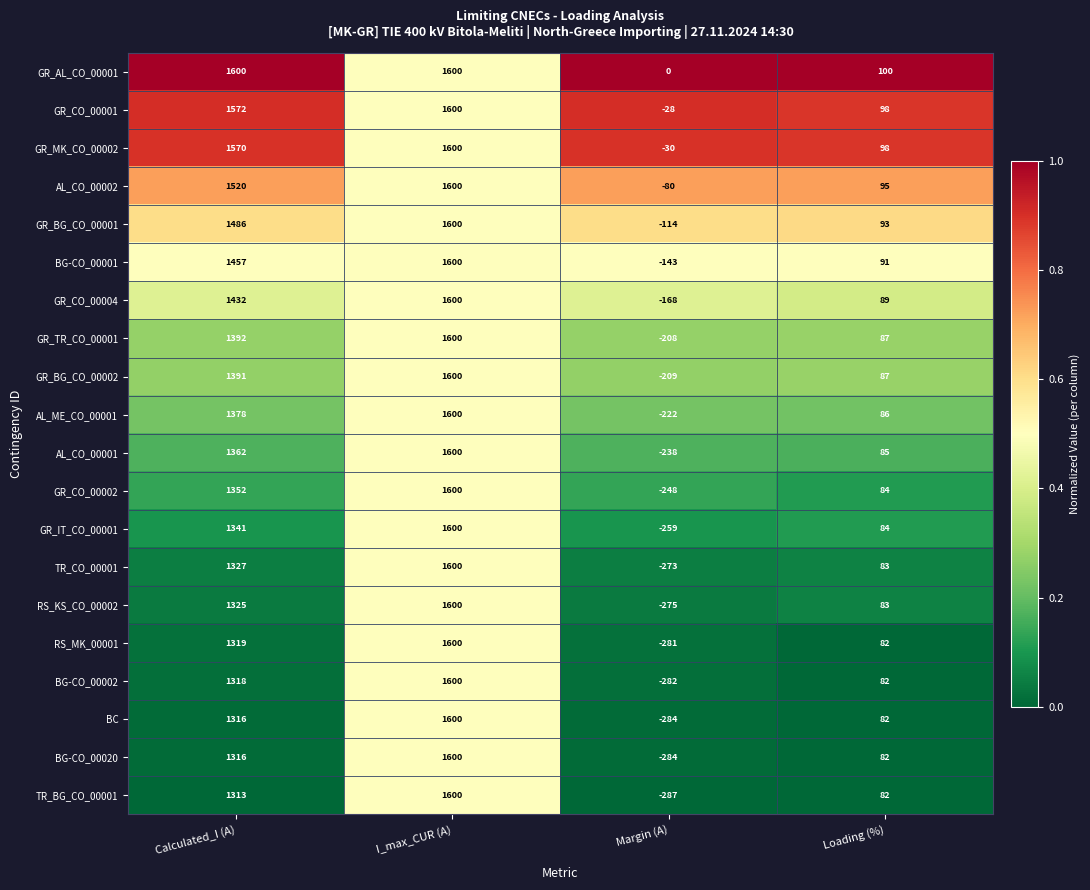

What is the spread (max minus min) of values at Margin (A)?

287